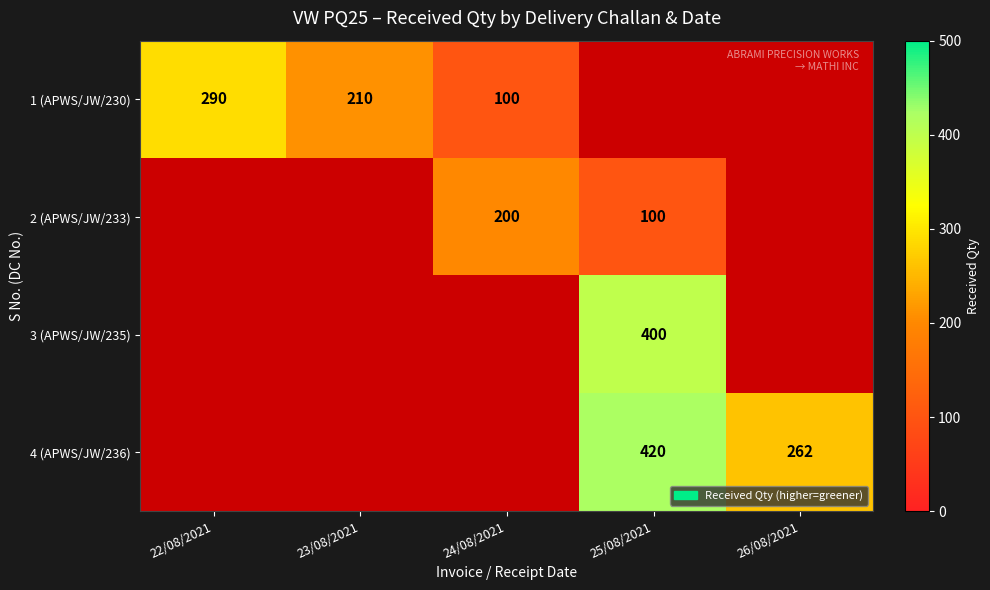

Is the value of 2 (APWS/JW/233) at 25/08/2021 greater than the value of 3 (APWS/JW/235) at 25/08/2021?

No